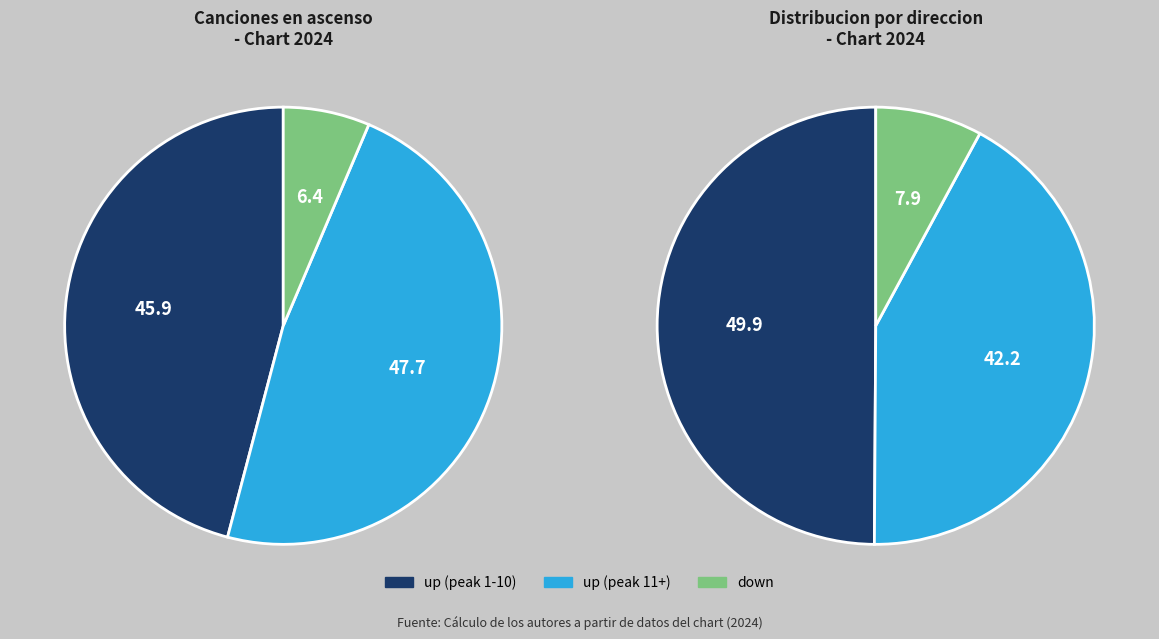

What is the smallest slice in the pie chart?

down